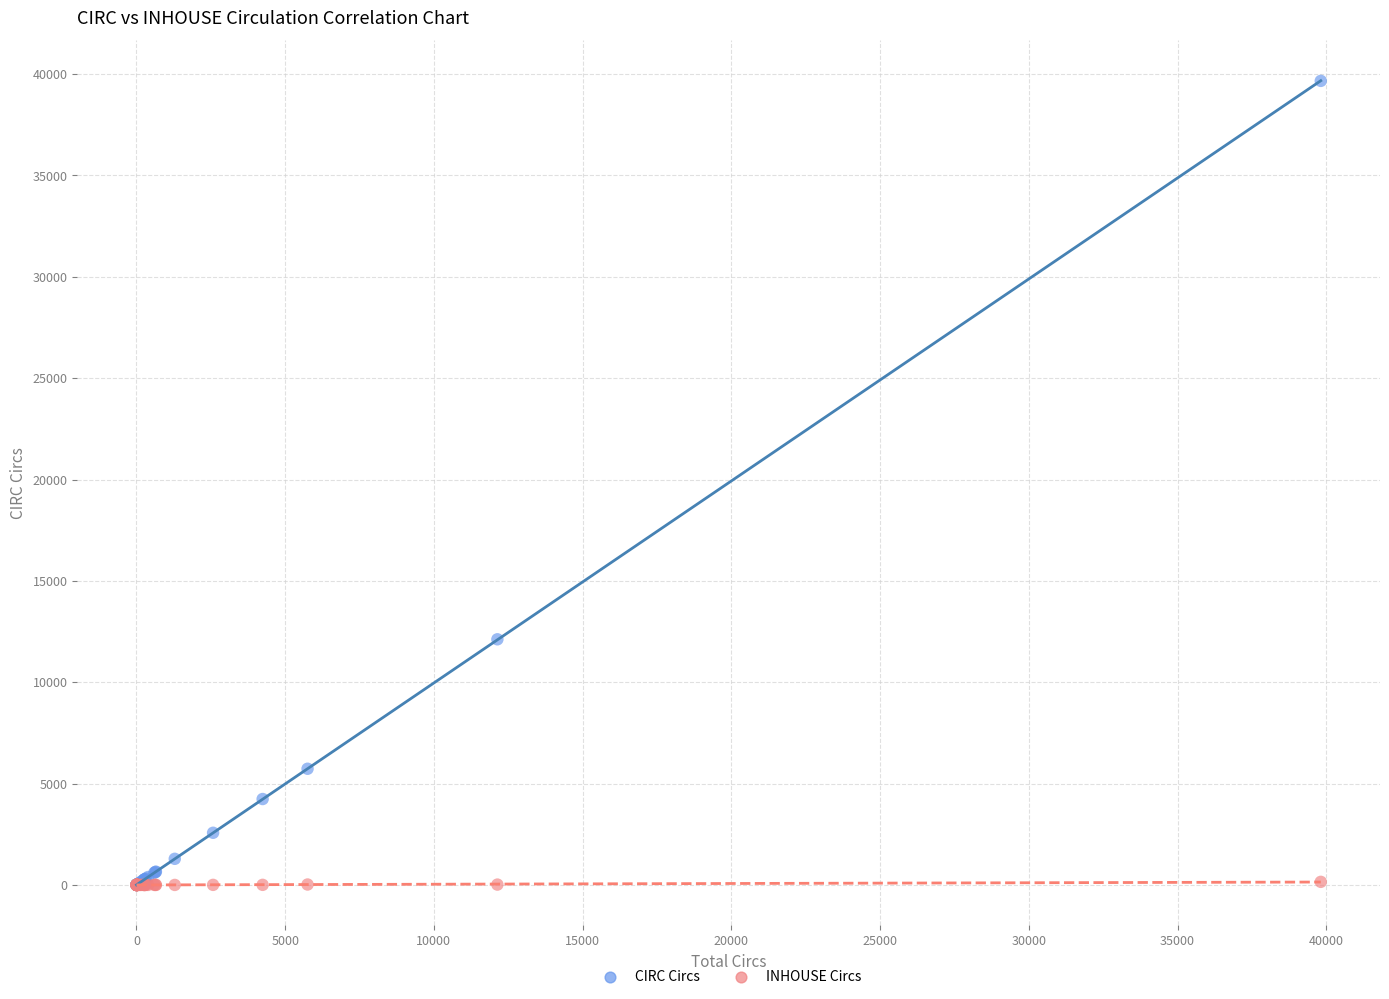

Which series has the widest spread of Y values?

CIRC Circs